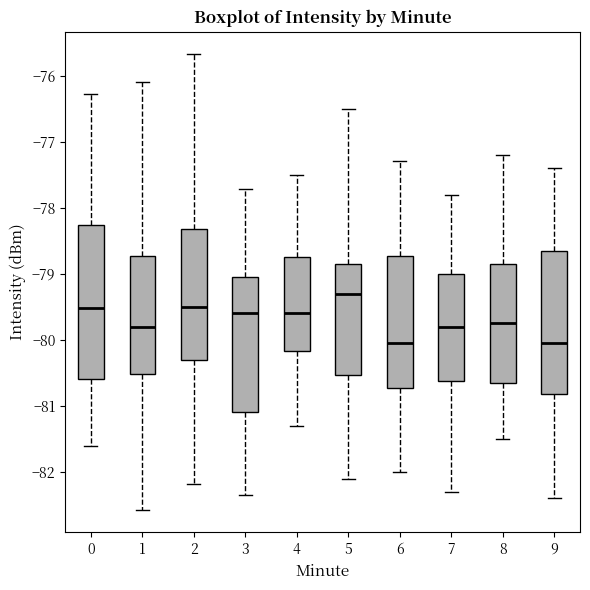

Where is the upper edge of the box at x = 0 on the y-axis? The values are not printed on the chart, so give them approximately, as read against the axis.

-78.3